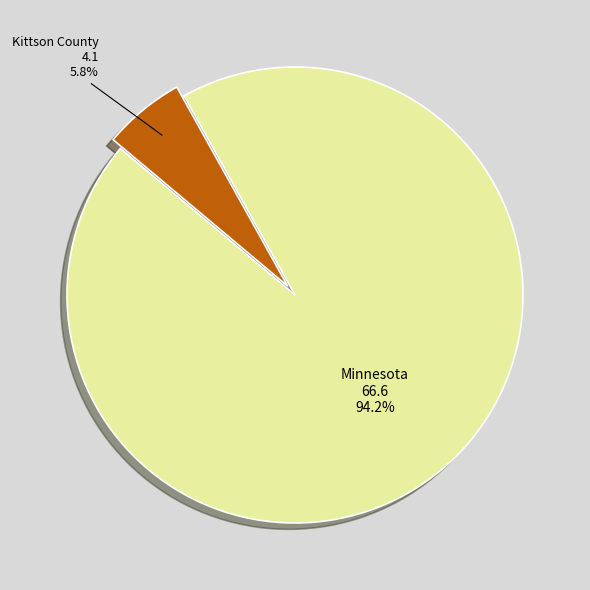

Which has a higher value, Minnesota or Kittson County?

Minnesota